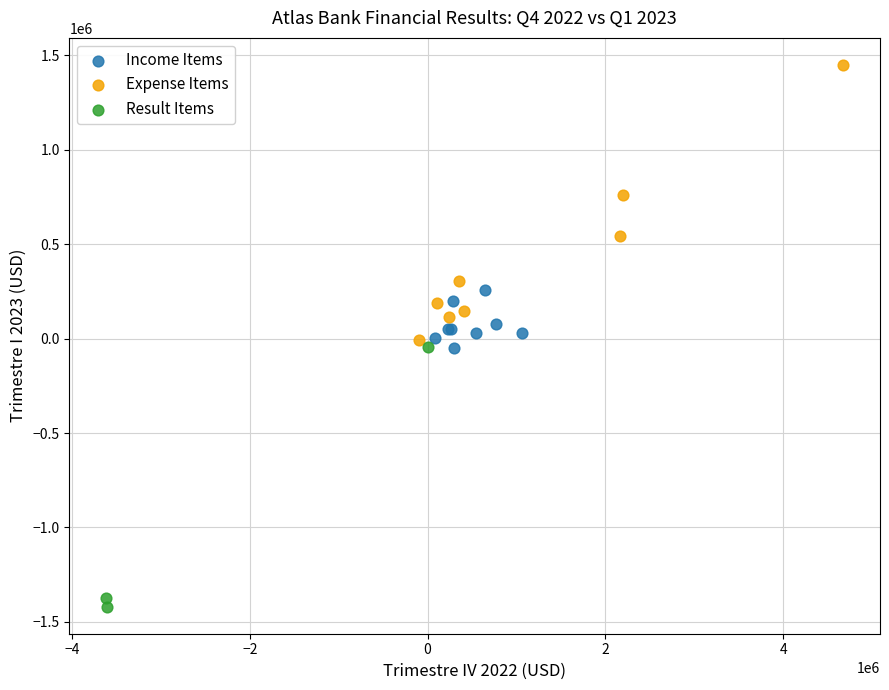

Which series reaches the minimum Y coordinate?

Result Items